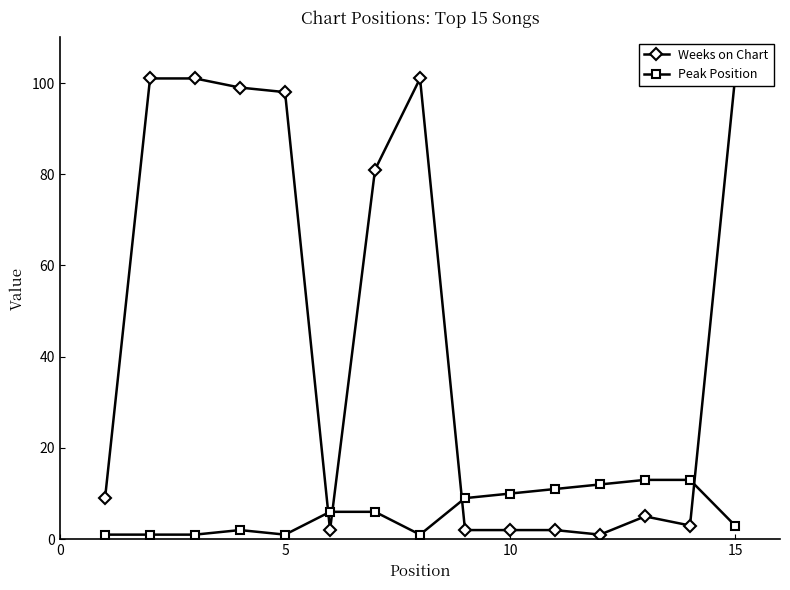

Is it true that Peak Position equals 3 at 15?

True